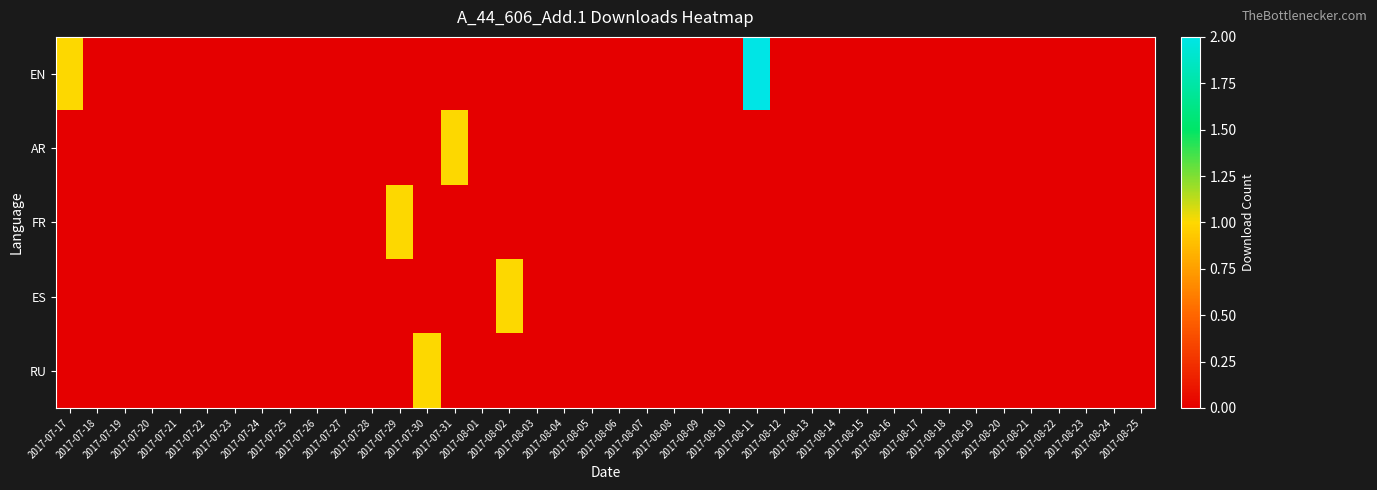

Reading right to left, list all the values displayed in this chart.

EN: 2017-08-25=0	2017-08-24=0	2017-08-23=0	2017-08-22=0	2017-08-21=0	2017-08-20=0	2017-08-19=0	2017-08-18=0	2017-08-17=0	2017-08-16=0	2017-08-15=0	2017-08-14=0	2017-08-13=0	2017-08-12=0	2017-08-11=2	2017-08-10=0	2017-08-09=0	2017-08-08=0	2017-08-07=0	2017-08-06=0	2017-08-05=0	2017-08-04=0	2017-08-03=0	2017-08-02=0	2017-08-01=0	2017-07-31=0	2017-07-30=0	2017-07-29=0	2017-07-28=0	2017-07-27=0	2017-07-26=0	2017-07-25=0	2017-07-24=0	2017-07-23=0	2017-07-22=0	2017-07-21=0	2017-07-20=0	2017-07-19=0	2017-07-18=0	2017-07-17=1
AR: 2017-08-25=0	2017-08-24=0	2017-08-23=0	2017-08-22=0	2017-08-21=0	2017-08-20=0	2017-08-19=0	2017-08-18=0	2017-08-17=0	2017-08-16=0	2017-08-15=0	2017-08-14=0	2017-08-13=0	2017-08-12=0	2017-08-11=0	2017-08-10=0	2017-08-09=0	2017-08-08=0	2017-08-07=0	2017-08-06=0	2017-08-05=0	2017-08-04=0	2017-08-03=0	2017-08-02=0	2017-08-01=0	2017-07-31=1	2017-07-30=0	2017-07-29=0	2017-07-28=0	2017-07-27=0	2017-07-26=0	2017-07-25=0	2017-07-24=0	2017-07-23=0	2017-07-22=0	2017-07-21=0	2017-07-20=0	2017-07-19=0	2017-07-18=0	2017-07-17=0
FR: 2017-08-25=0	2017-08-24=0	2017-08-23=0	2017-08-22=0	2017-08-21=0	2017-08-20=0	2017-08-19=0	2017-08-18=0	2017-08-17=0	2017-08-16=0	2017-08-15=0	2017-08-14=0	2017-08-13=0	2017-08-12=0	2017-08-11=0	2017-08-10=0	2017-08-09=0	2017-08-08=0	2017-08-07=0	2017-08-06=0	2017-08-05=0	2017-08-04=0	2017-08-03=0	2017-08-02=0	2017-08-01=0	2017-07-31=0	2017-07-30=0	2017-07-29=1	2017-07-28=0	2017-07-27=0	2017-07-26=0	2017-07-25=0	2017-07-24=0	2017-07-23=0	2017-07-22=0	2017-07-21=0	2017-07-20=0	2017-07-19=0	2017-07-18=0	2017-07-17=0
ES: 2017-08-25=0	2017-08-24=0	2017-08-23=0	2017-08-22=0	2017-08-21=0	2017-08-20=0	2017-08-19=0	2017-08-18=0	2017-08-17=0	2017-08-16=0	2017-08-15=0	2017-08-14=0	2017-08-13=0	2017-08-12=0	2017-08-11=0	2017-08-10=0	2017-08-09=0	2017-08-08=0	2017-08-07=0	2017-08-06=0	2017-08-05=0	2017-08-04=0	2017-08-03=0	2017-08-02=1	2017-08-01=0	2017-07-31=0	2017-07-30=0	2017-07-29=0	2017-07-28=0	2017-07-27=0	2017-07-26=0	2017-07-25=0	2017-07-24=0	2017-07-23=0	2017-07-22=0	2017-07-21=0	2017-07-20=0	2017-07-19=0	2017-07-18=0	2017-07-17=0
RU: 2017-08-25=0	2017-08-24=0	2017-08-23=0	2017-08-22=0	2017-08-21=0	2017-08-20=0	2017-08-19=0	2017-08-18=0	2017-08-17=0	2017-08-16=0	2017-08-15=0	2017-08-14=0	2017-08-13=0	2017-08-12=0	2017-08-11=0	2017-08-10=0	2017-08-09=0	2017-08-08=0	2017-08-07=0	2017-08-06=0	2017-08-05=0	2017-08-04=0	2017-08-03=0	2017-08-02=0	2017-08-01=0	2017-07-31=0	2017-07-30=1	2017-07-29=0	2017-07-28=0	2017-07-27=0	2017-07-26=0	2017-07-25=0	2017-07-24=0	2017-07-23=0	2017-07-22=0	2017-07-21=0	2017-07-20=0	2017-07-19=0	2017-07-18=0	2017-07-17=0